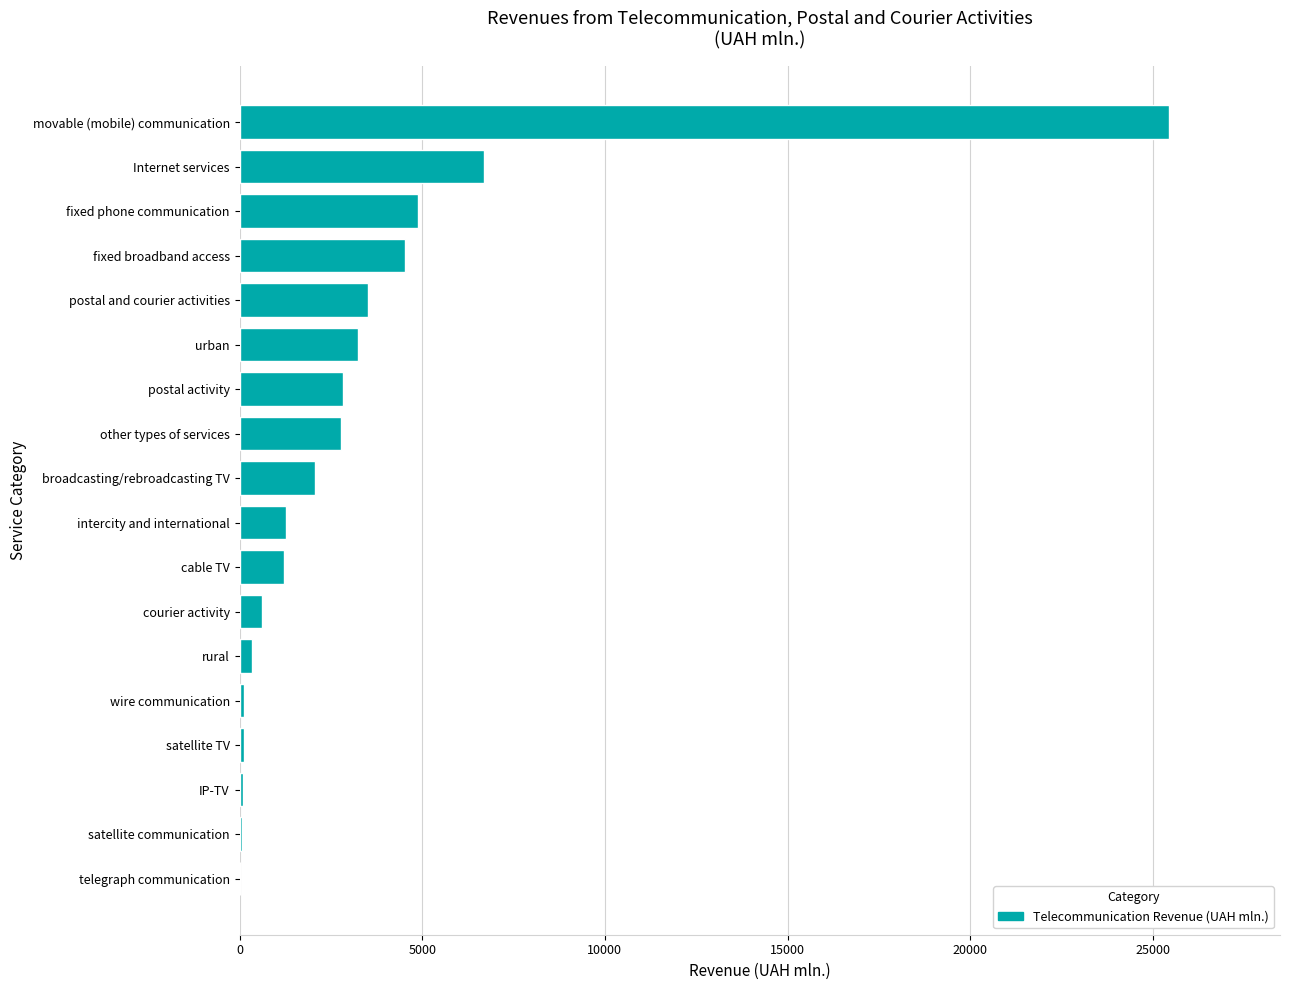

What value does the data have at fixed broadband access?

4519.3